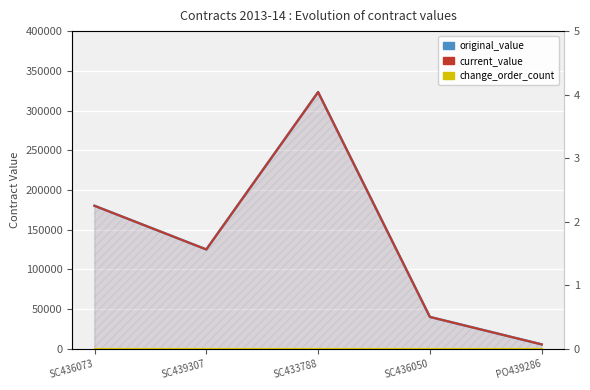

True or false: change_order_count and original_value intersect in this chart.

False